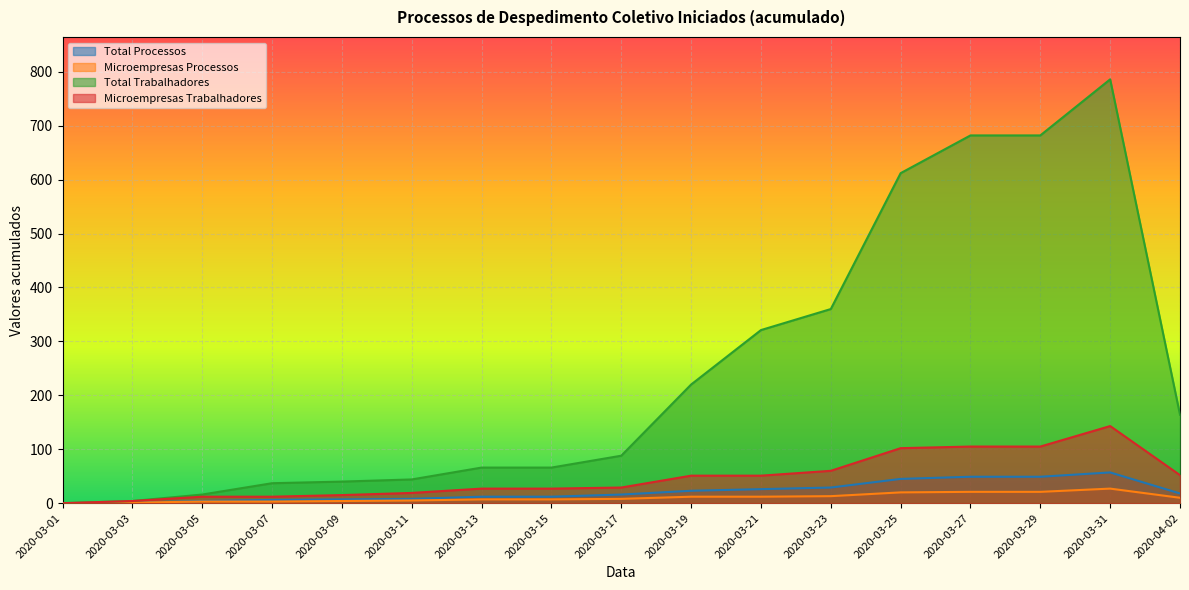

What is the label of the 7th point from the right?

2020-03-21